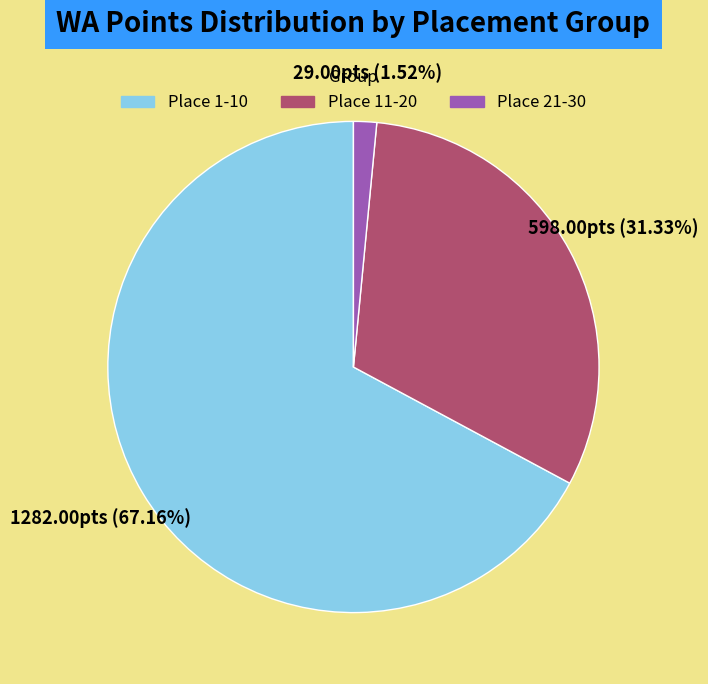

To the nearest percent, what portion does Place 1-10 represent?

67%